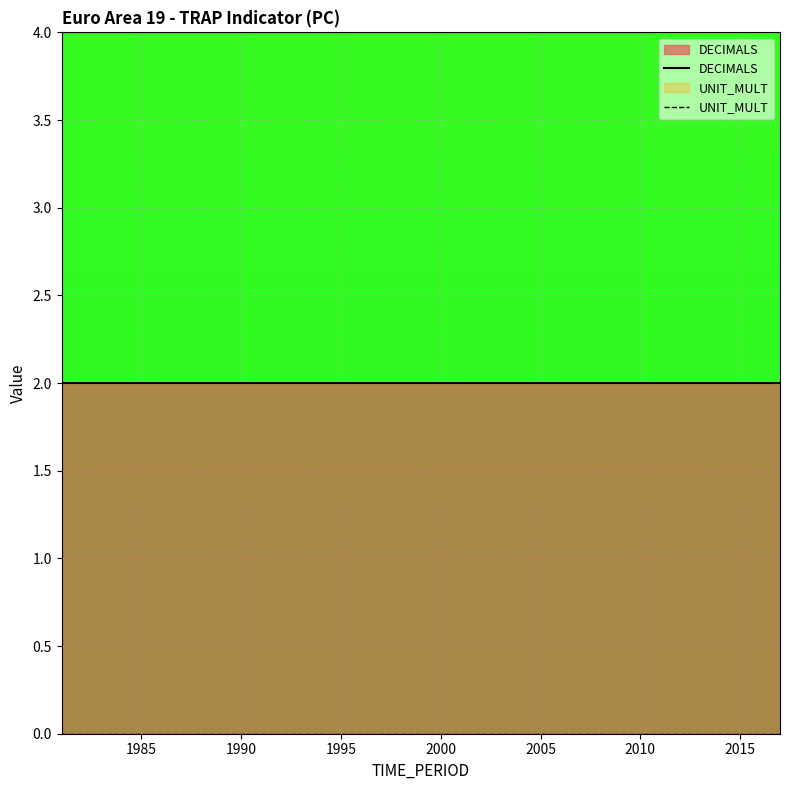

Which series changed the most between 1990 and 9?

DECIMALS